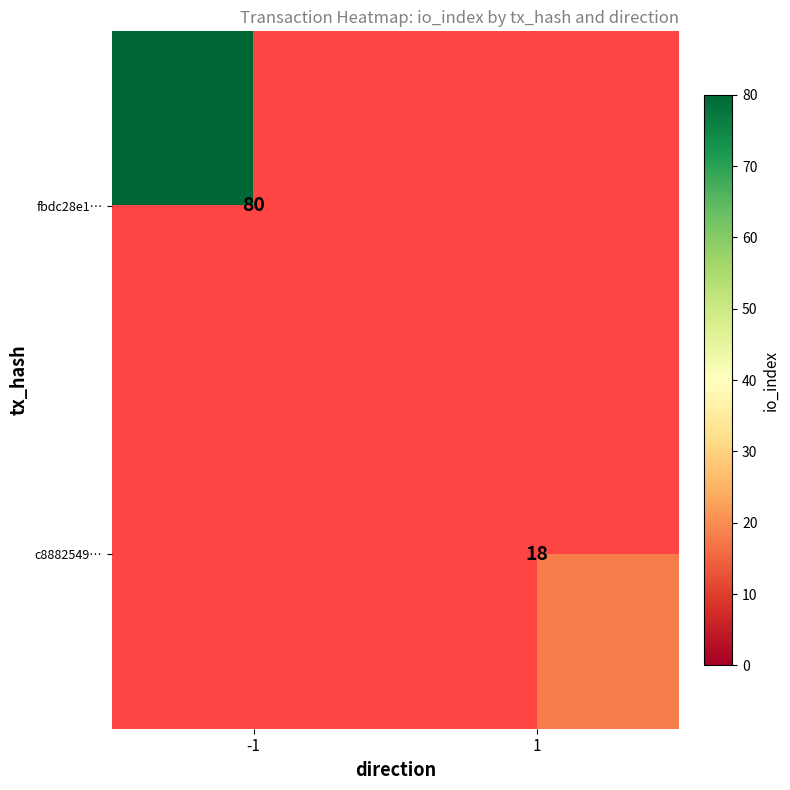

True or false: fbdc28e1… has a value of 80 at -1.

True